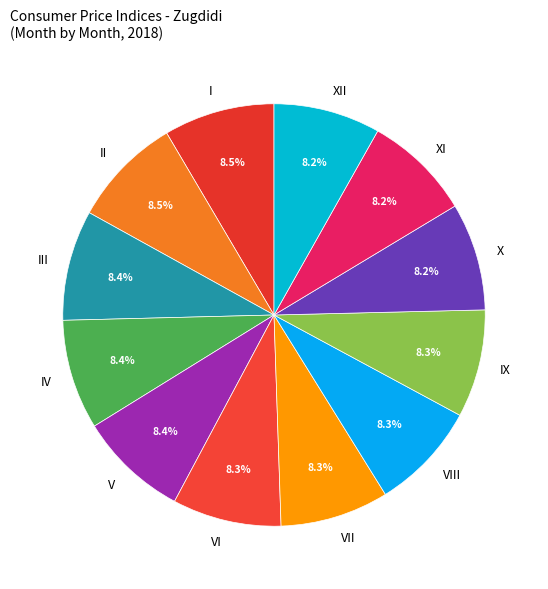

Is the sum of VI and I greater than half?

No